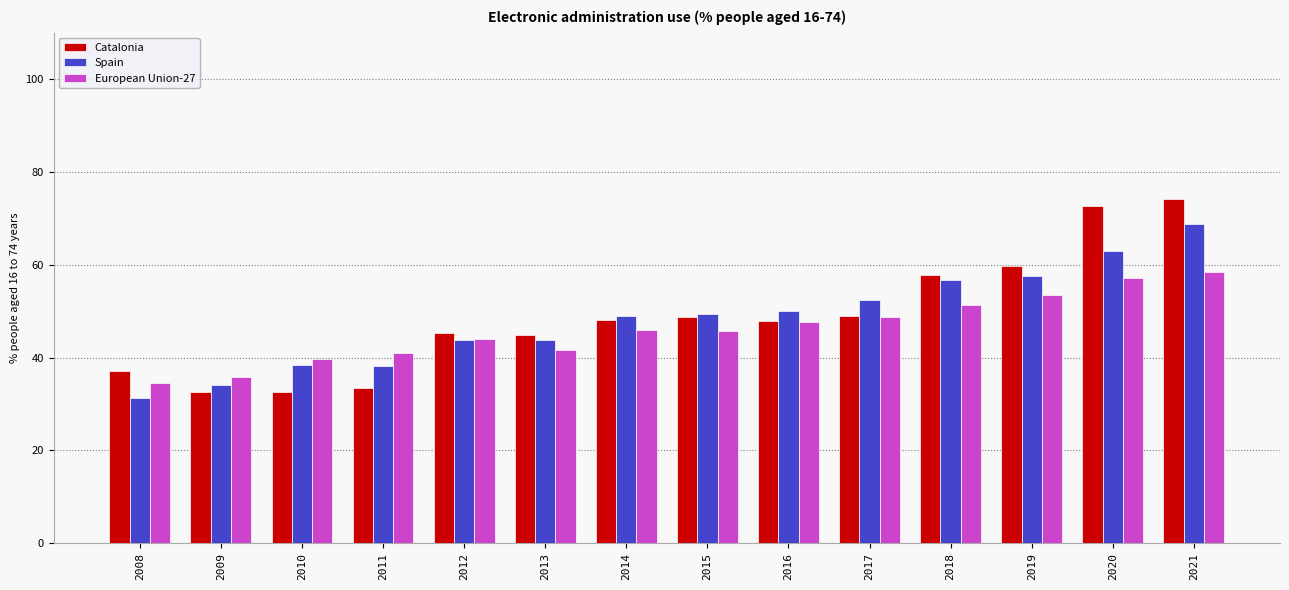

Rank the series by their average value, from lowest to highest.

European Union-27, Spain, Catalonia